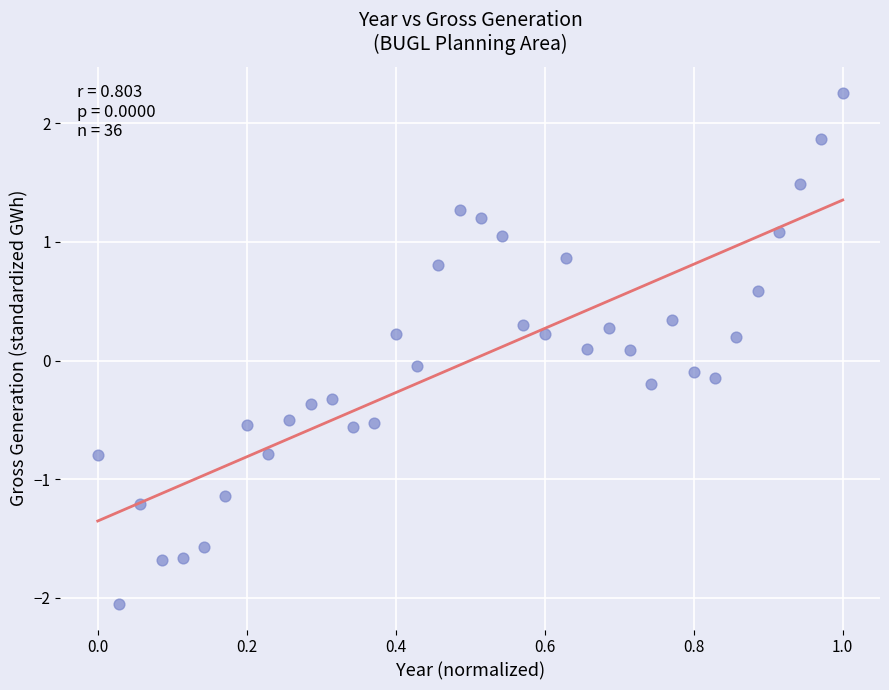

What is the range of Y values (max minus min)?

4.3